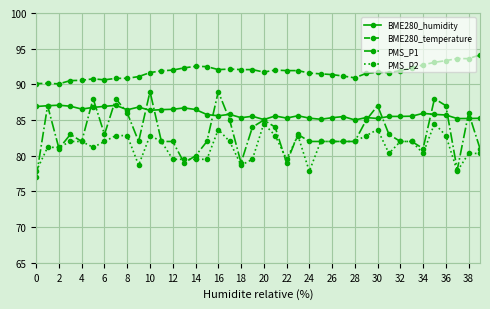

Which series has the largest total across all categories?

BME280_temperature